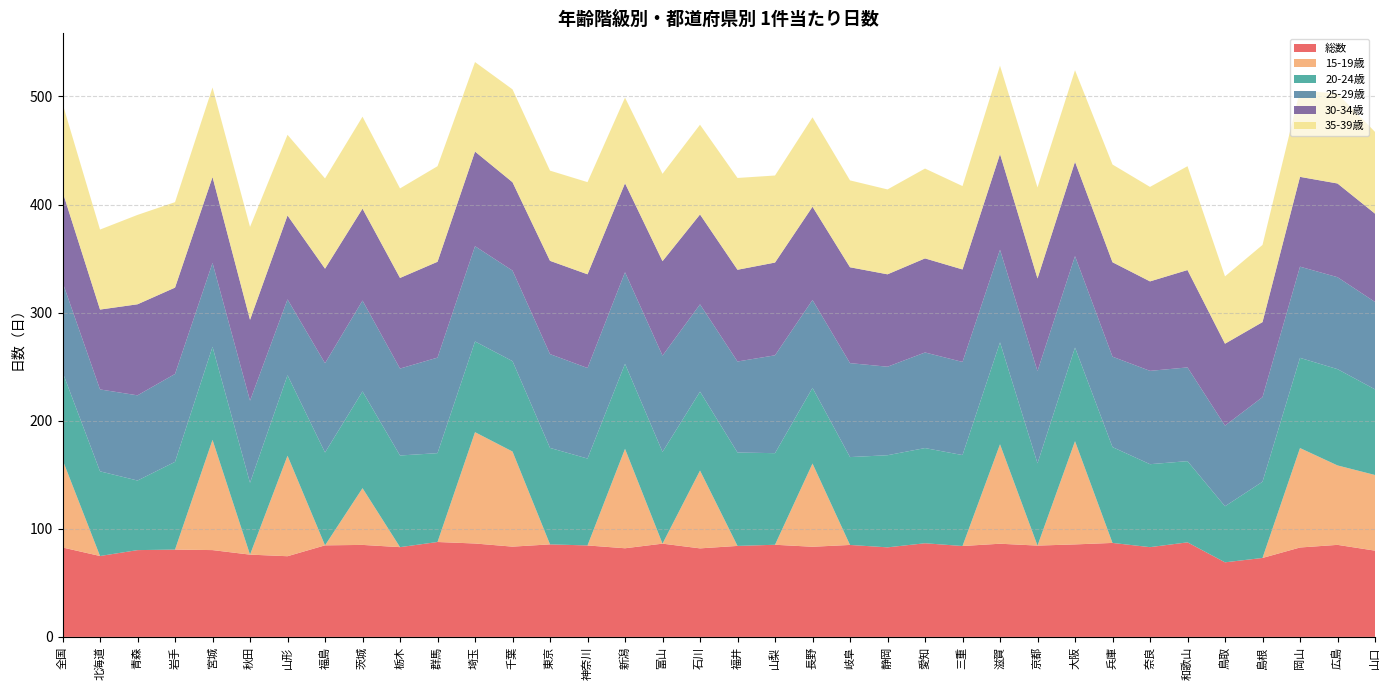

Reading left to right, what are all the values shown in this chart?

総数: 82.7	74.8	80.3	80.8	80.3	76.1	74.7	84.7	85.1	83.0	87.8	86.4	83.5	85.6	84.6	82.0	86.3	81.9	84.2	85.2	83.4	85.1	82.9	86.7	84.1	86.2	84.5	85.6	87.0	83.0	87.5	69.0	73.0	82.7	85.2	79.8
15-19歳: 81.2	0.0	0.0	0.0	102.0	0.0	93.0	0.0	52.5	0.0	0.0	103.0	88.0	0.0	0.0	92.0	0.0	72.0	0.0	0.0	77.0	0.0	0.0	0.0	0.0	92.0	0.0	95.5	0.0	0.0	0.0	0.0	0.0	92.0	73.5	70.0
20-24歳: 81.1	78.3	64.4	81.2	86.1	66.5	74.5	85.9	89.5	84.8	82.2	83.9	83.6	89.2	80.4	78.6	84.9	73.0	86.4	84.8	70.0	81.3	85.2	88.1	84.1	94.3	76.1	86.6	88.7	76.8	75.1	51.9	70.5	83.5	89.1	79.2
25-29歳: 83.2	75.8	78.8	81.3	77.7	76.0	70.2	82.6	84.1	80.4	88.4	88.1	83.8	86.8	83.8	84.8	89.1	80.8	84.2	90.5	81.3	86.9	81.9	88.4	86.2	85.7	85.4	84.6	83.7	86.3	86.7	74.6	78.3	84.4	85.1	80.9
30-34歳: 83.7	73.9	84.2	79.9	79.5	74.8	77.6	87.5	85.1	83.8	88.7	87.6	81.8	86.3	86.7	82.3	87.4	83.2	84.9	85.8	86.3	88.7	85.5	87.0	85.5	88.6	85.7	87.3	87.4	82.8	90.1	75.8	69.4	83.1	86.7	81.7
35-39歳: 81.6	74.0	82.7	79.1	82.8	86.0	74.6	83.5	85.1	82.8	88.4	82.8	85.9	83.5	85.3	79.2	80.8	83.0	84.9	80.5	82.7	80.4	78.5	83.1	77.1	81.7	84.2	84.7	90.4	87.4	96.1	62.3	71.4	79.8	83.2	75.6